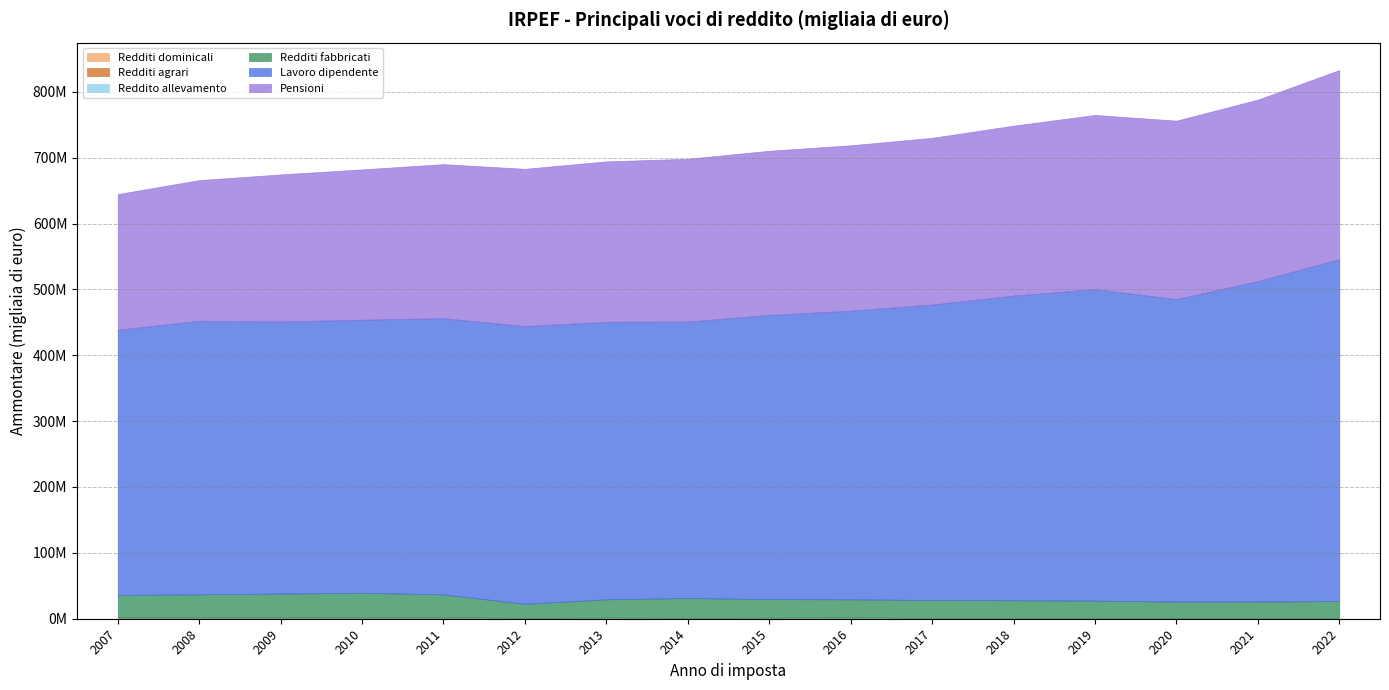

Does the chart have visible grid lines?

Yes